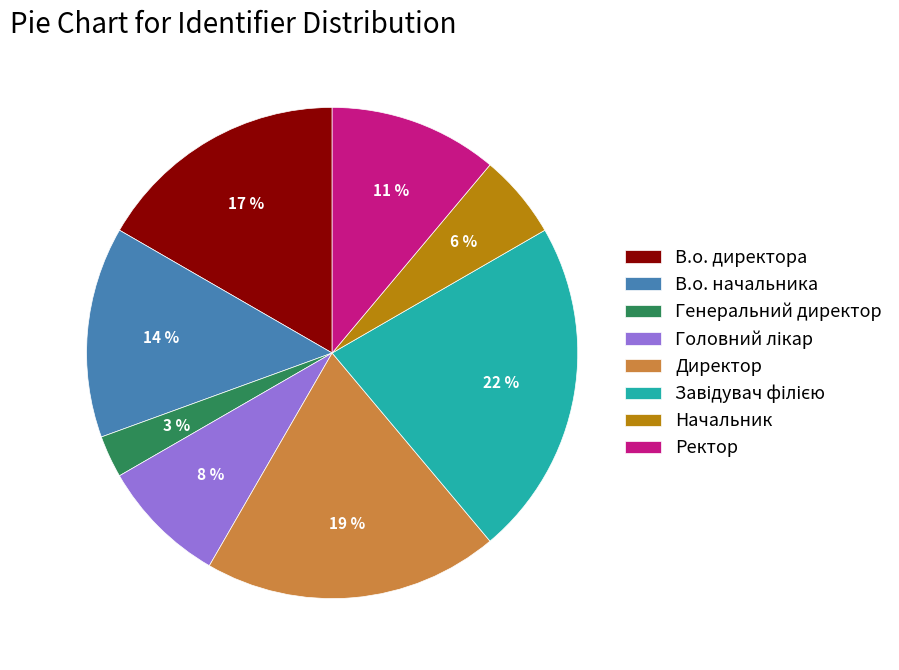

How many slices are in this pie chart?

8